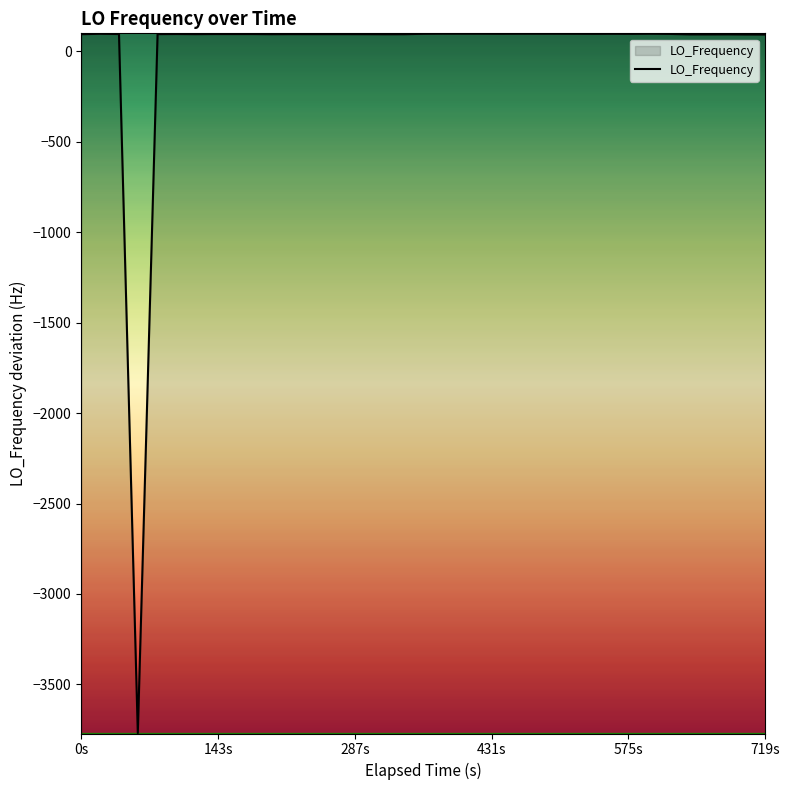

What is the maximum value shown in the chart?

98.4